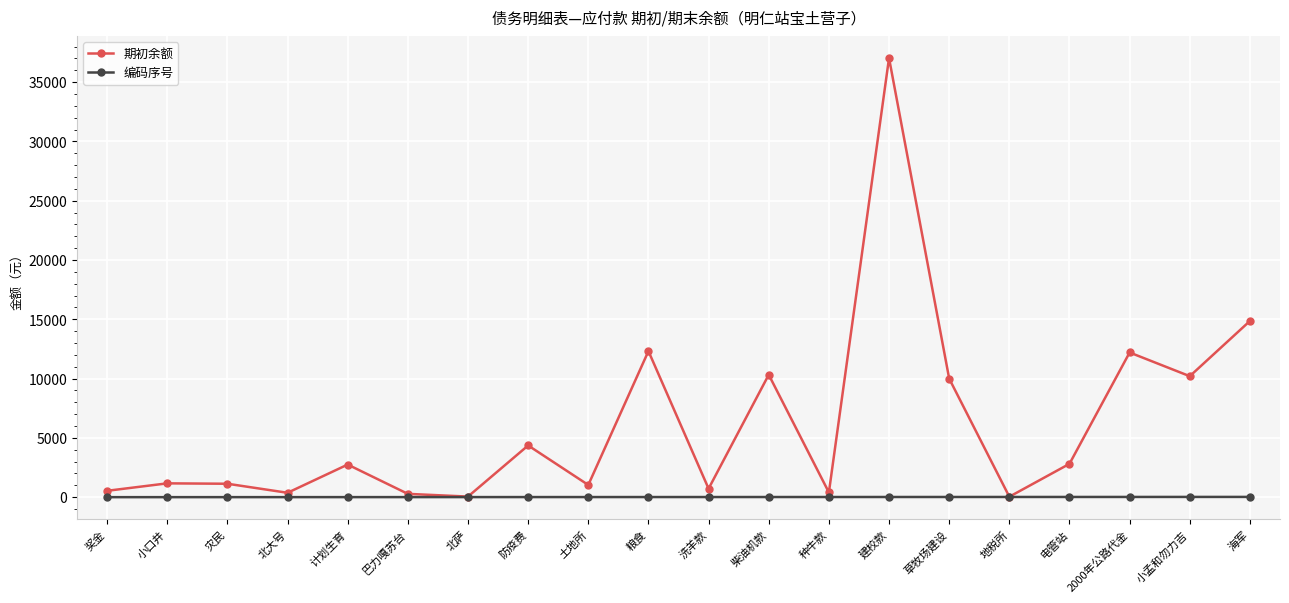

Is this an area chart (filled region under the line)?

No